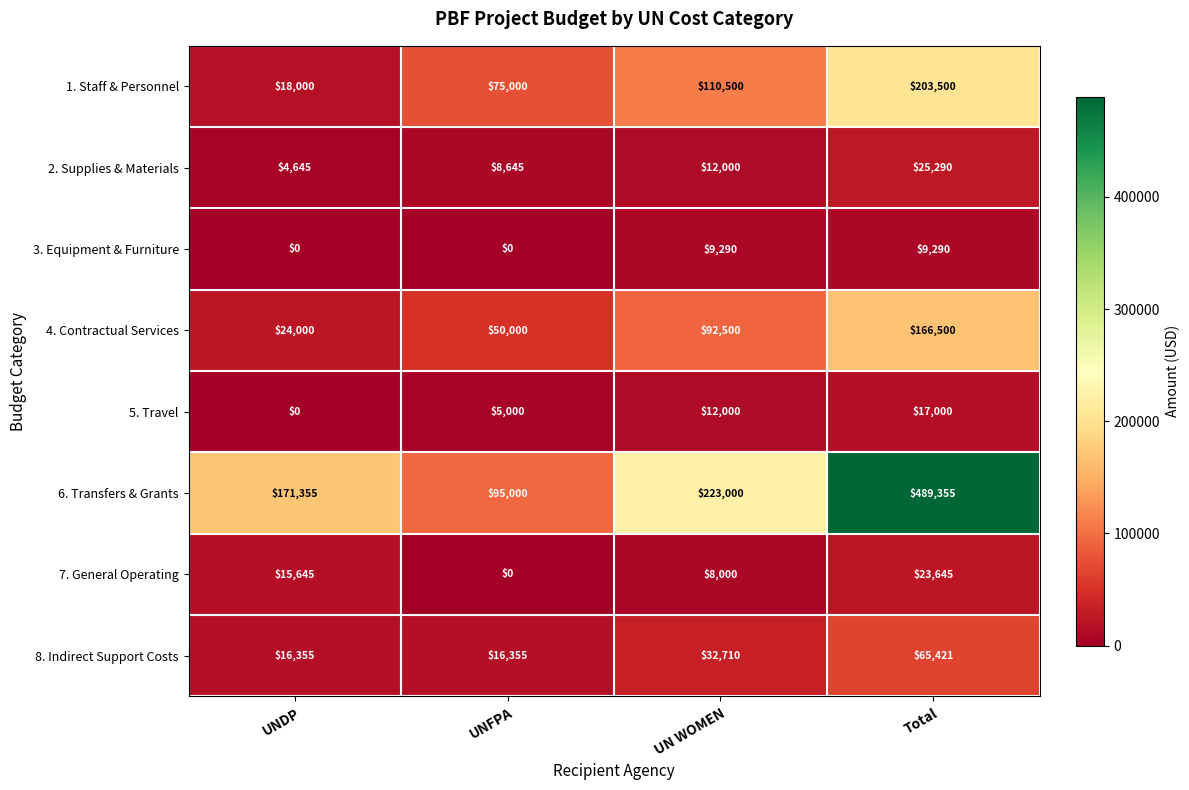

What is the difference between the second highest and second lowest values in the 3. Equipment & Furniture series?

9290